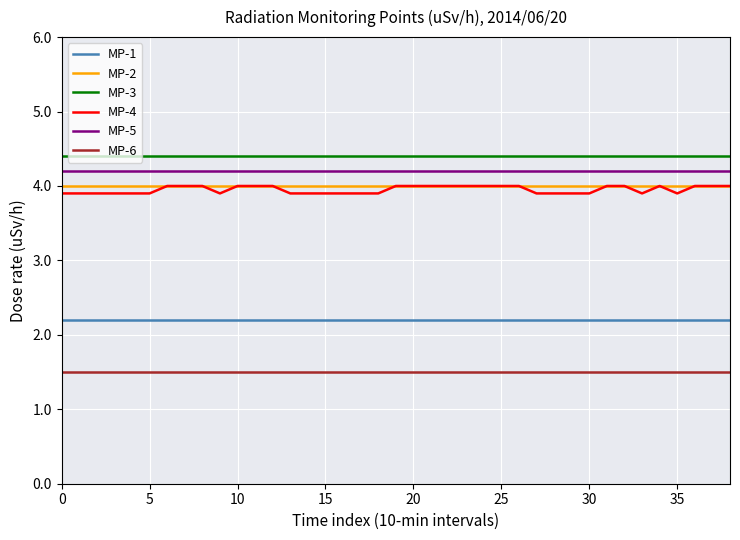

What is the maximum value shown in the chart?

4.4